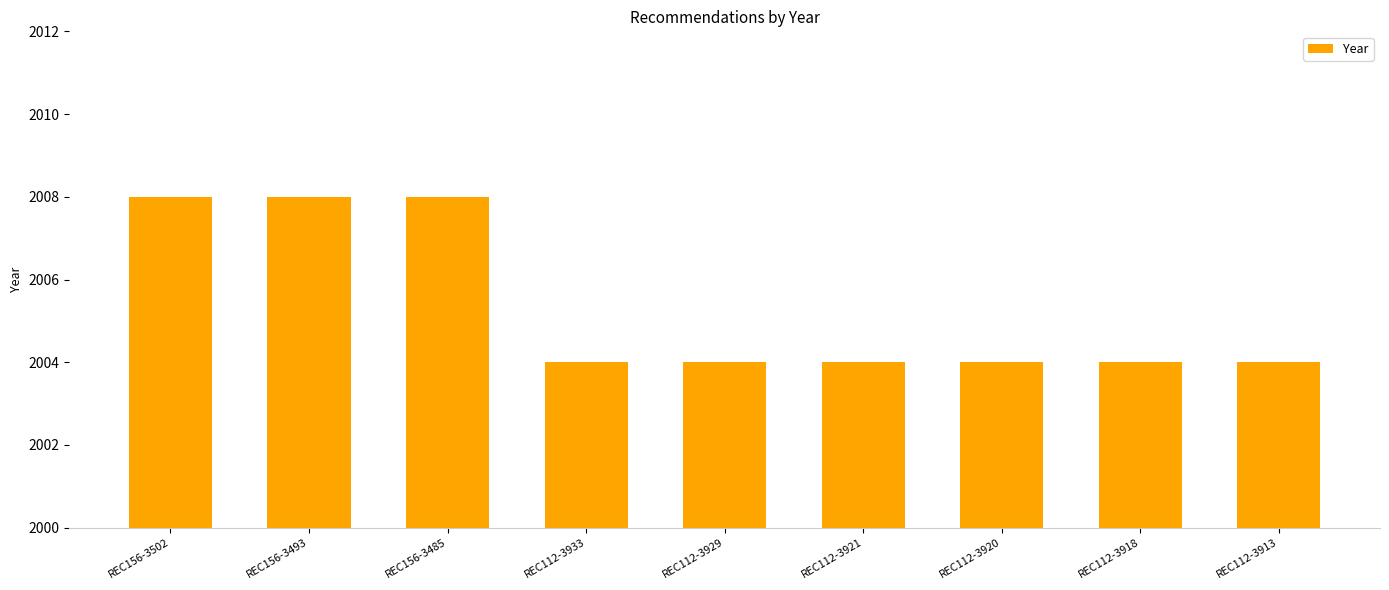

How many data points does each series have?

9